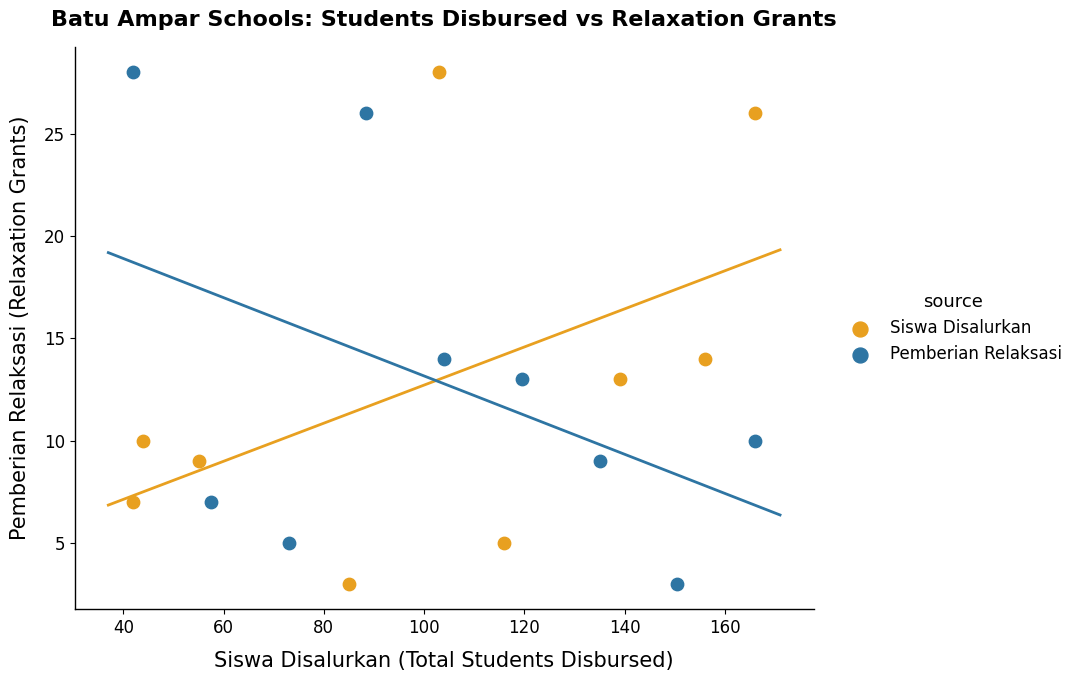

What are all the series names shown in the legend?

Siswa Disalurkan, Pemberian Relaksasi